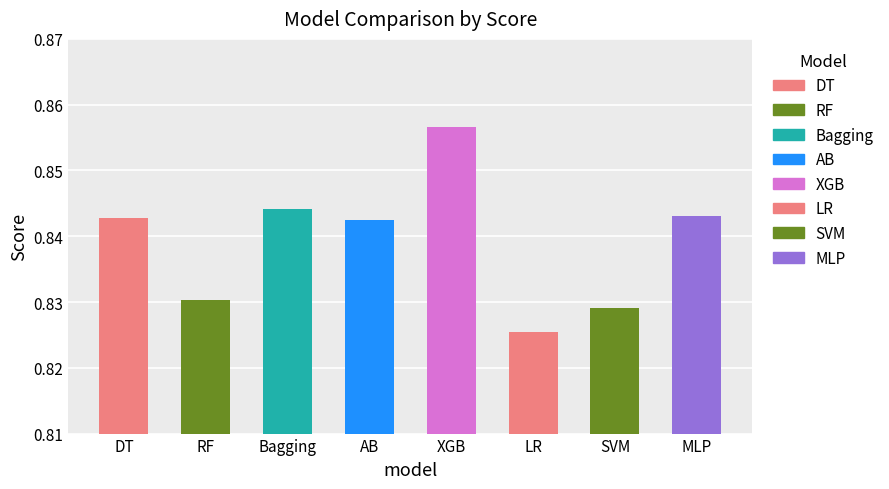

What is the average value?

0.8